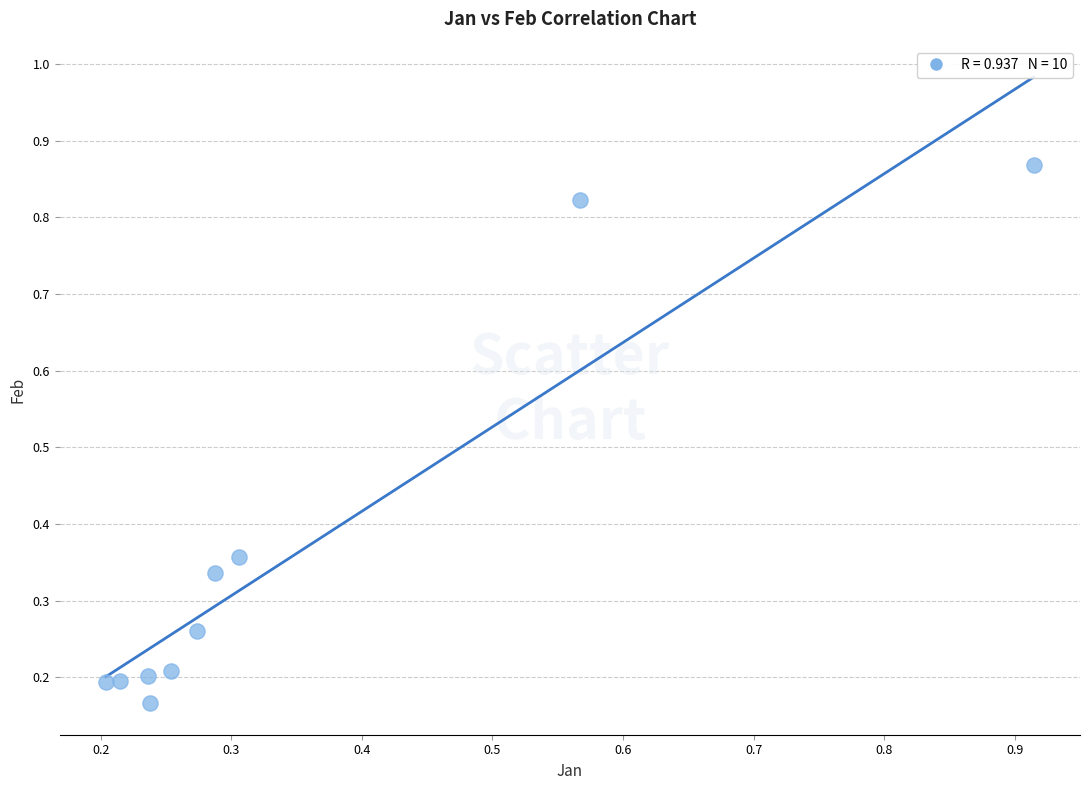

What is the range of X values (max minus min)?

0.7